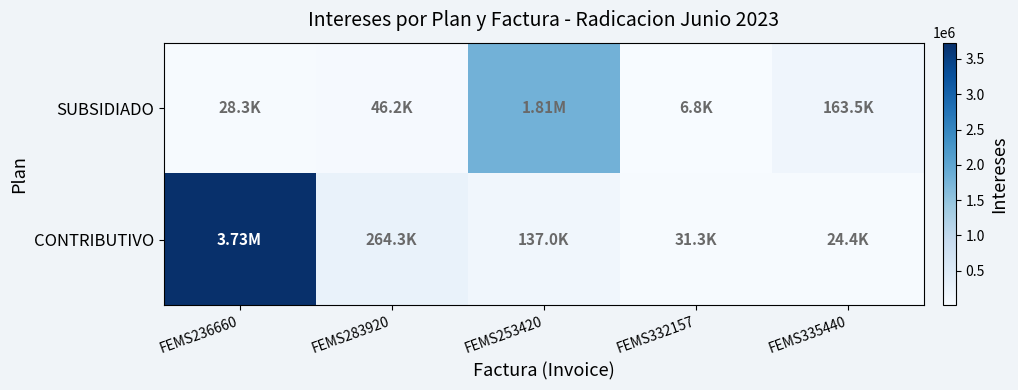

What is the total value across all series at FEMS236660?

3759294.9